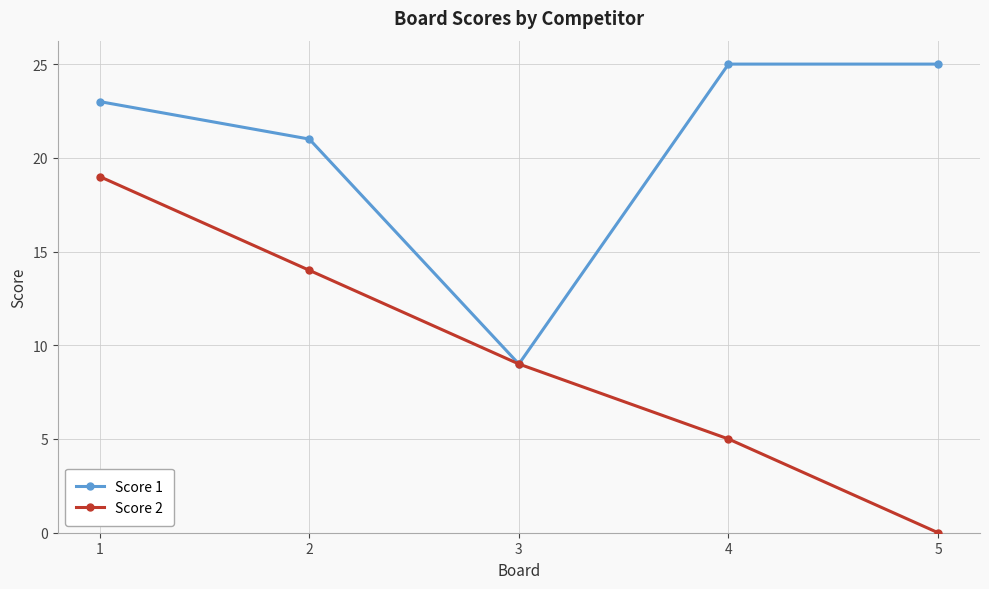

Count the number of categories in the chart.

5